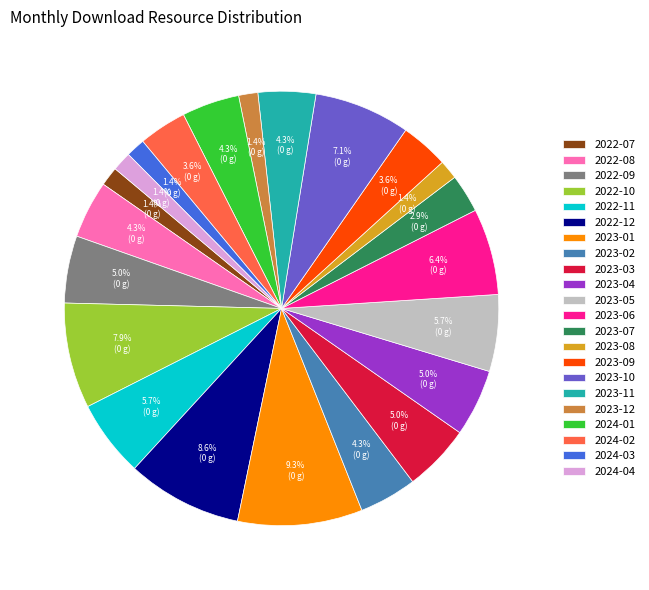

Is it true that 2023-04 is 5% of the pie?

True